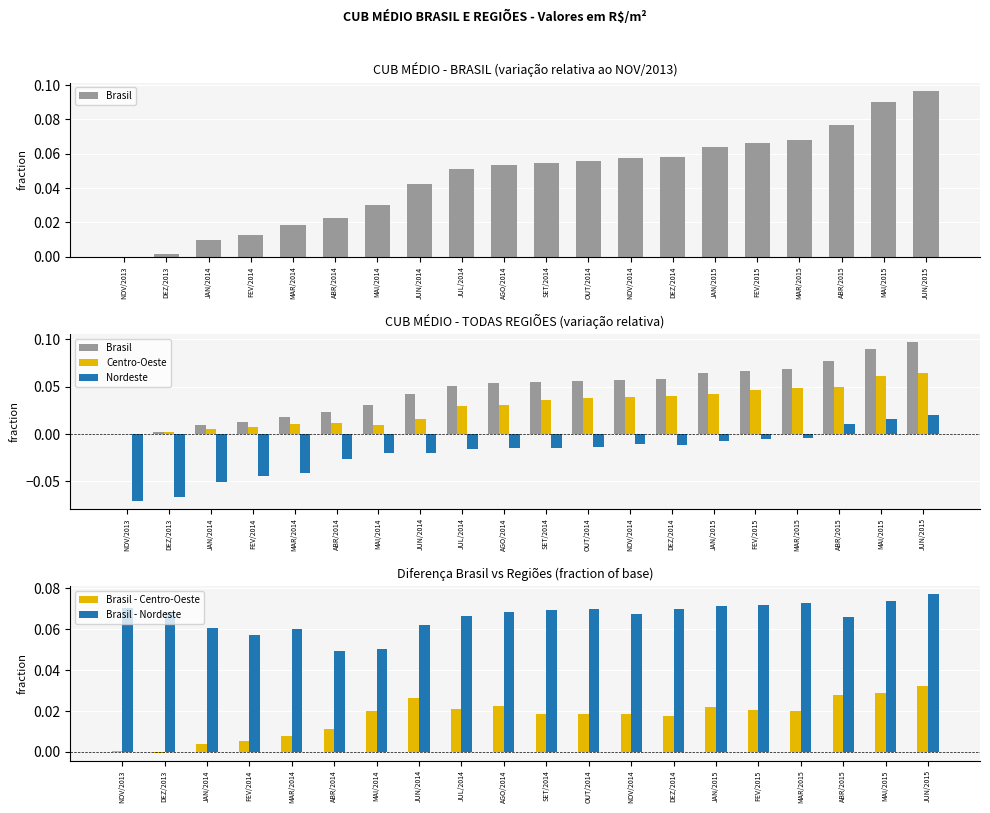

Is it true that Brasil - Centro-Oeste equals 0.0 at JAN/2014?

True